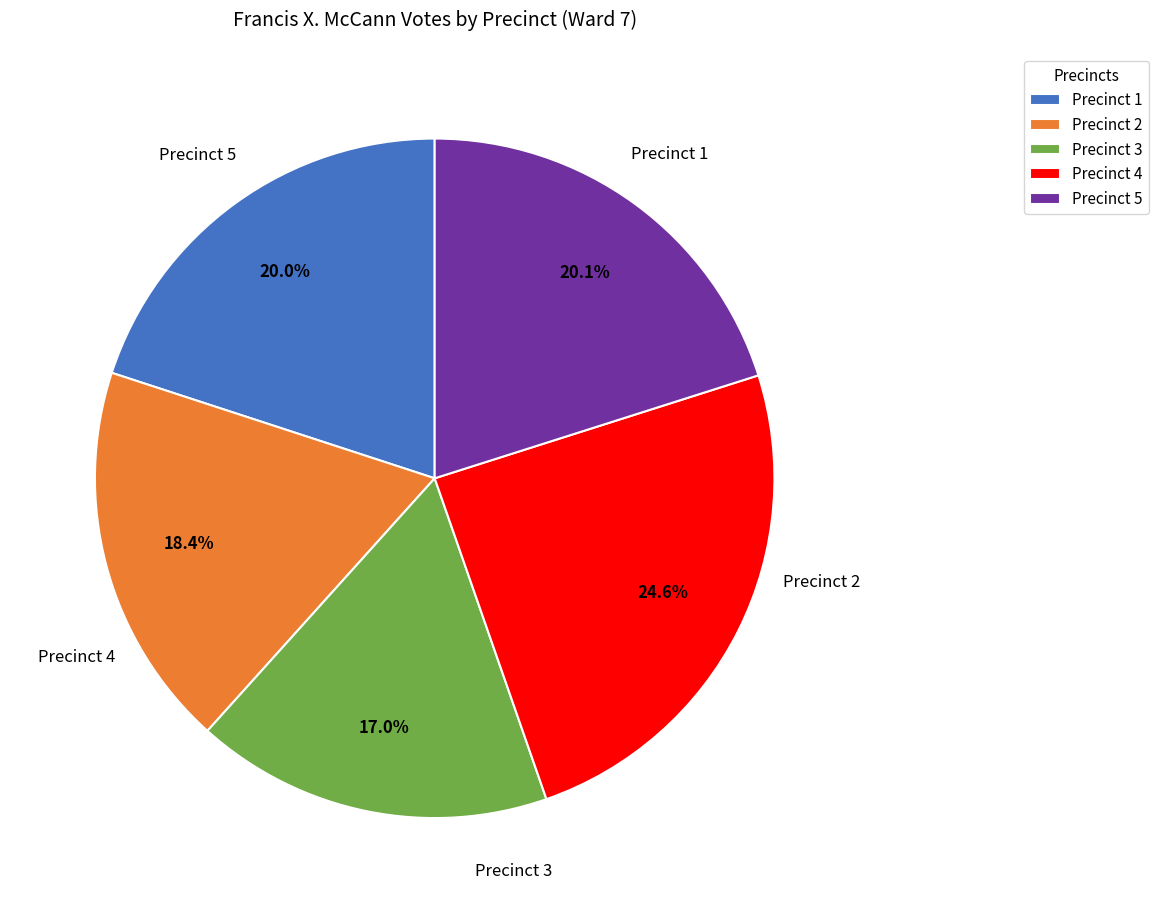

To the nearest percent, what is the average slice percentage?

20%